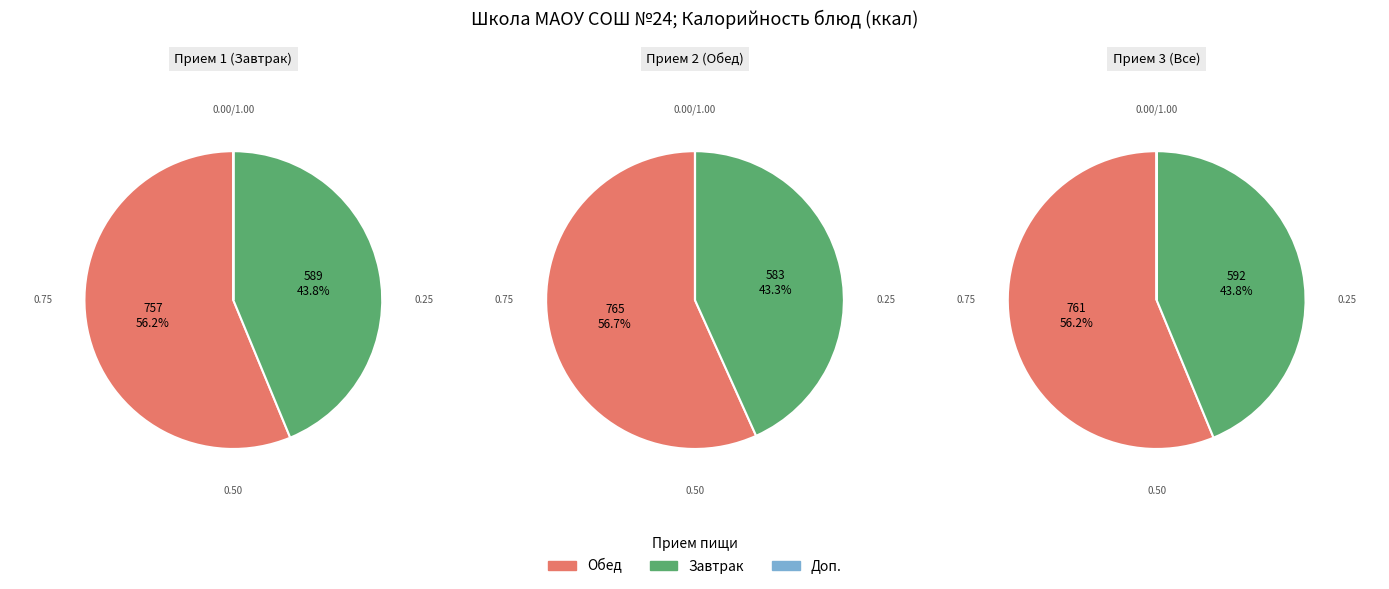

True or false: Рис припущенный accounts for 23% of the total.

False